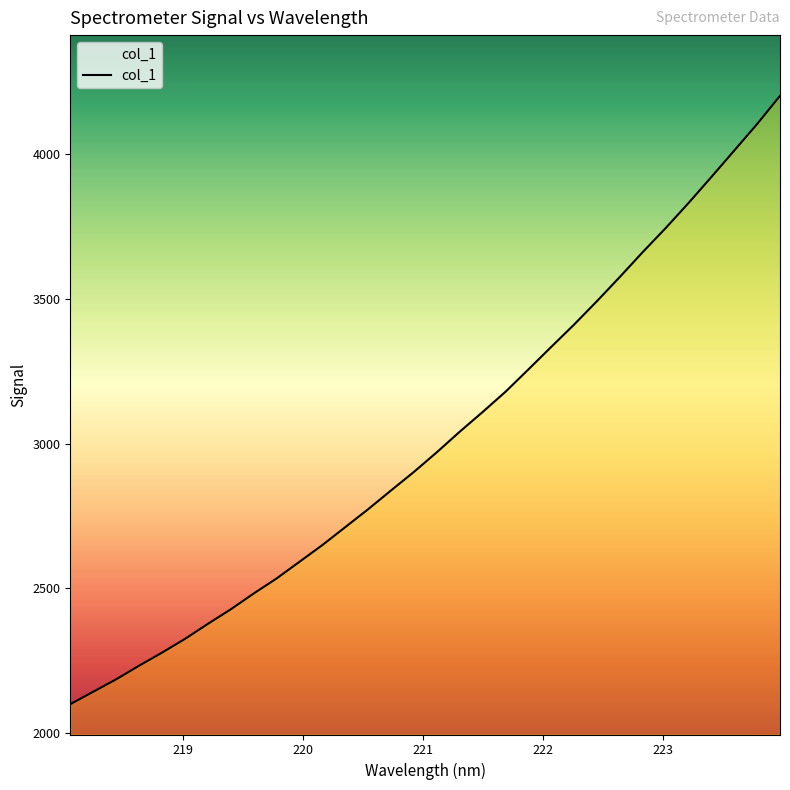

What is the greatest value displayed?

4202.4